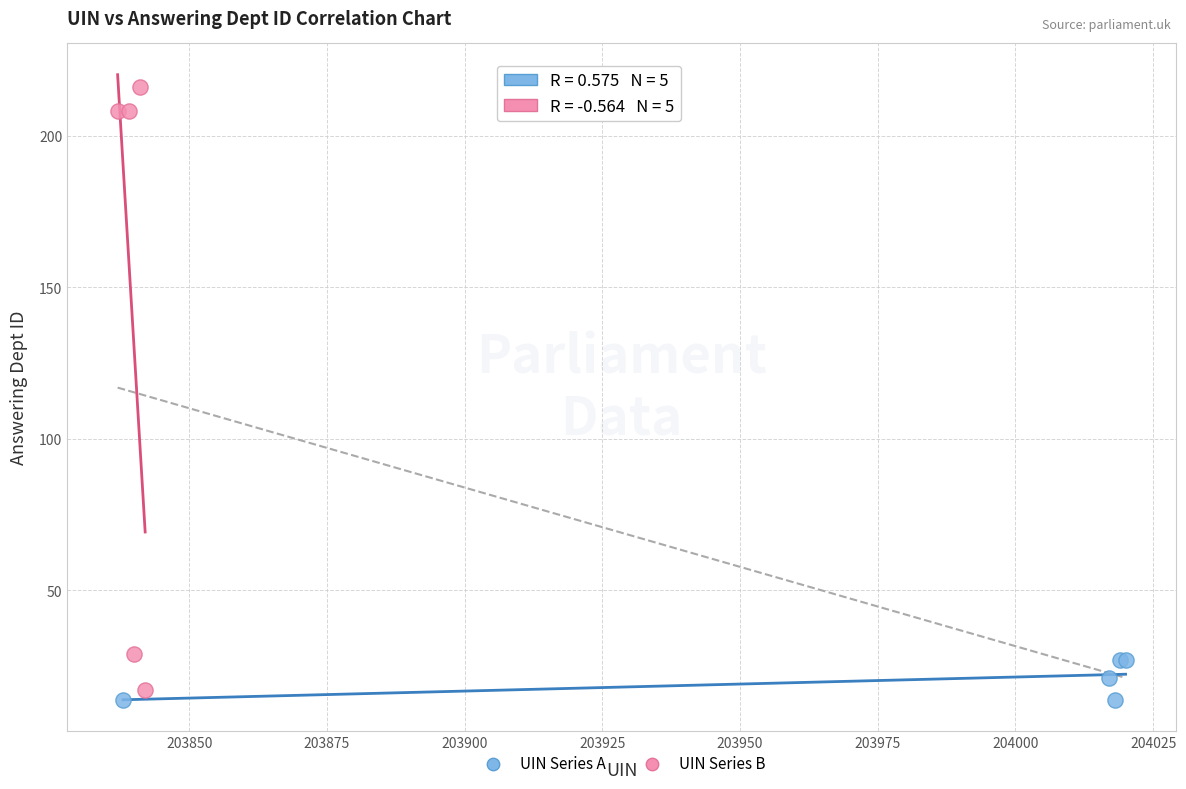

Which series contains the lowest Y value?

UIN Series A